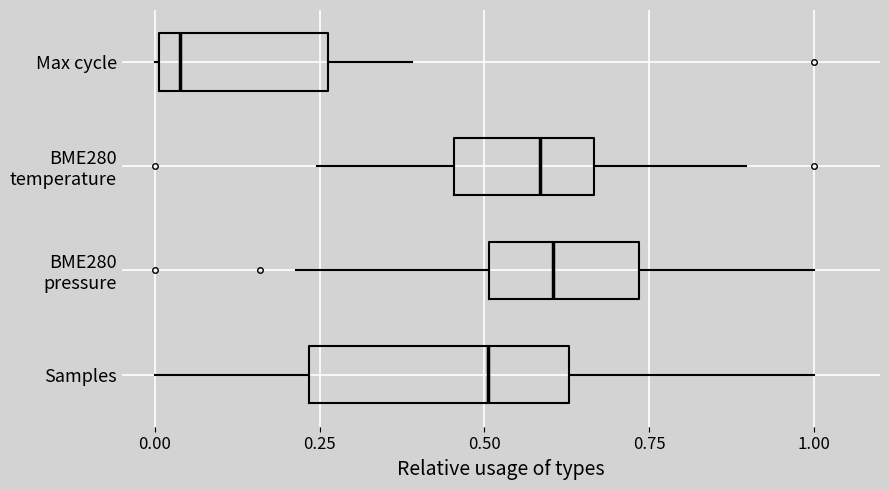

True or false: the data shows 1.7 at 0.25.

False